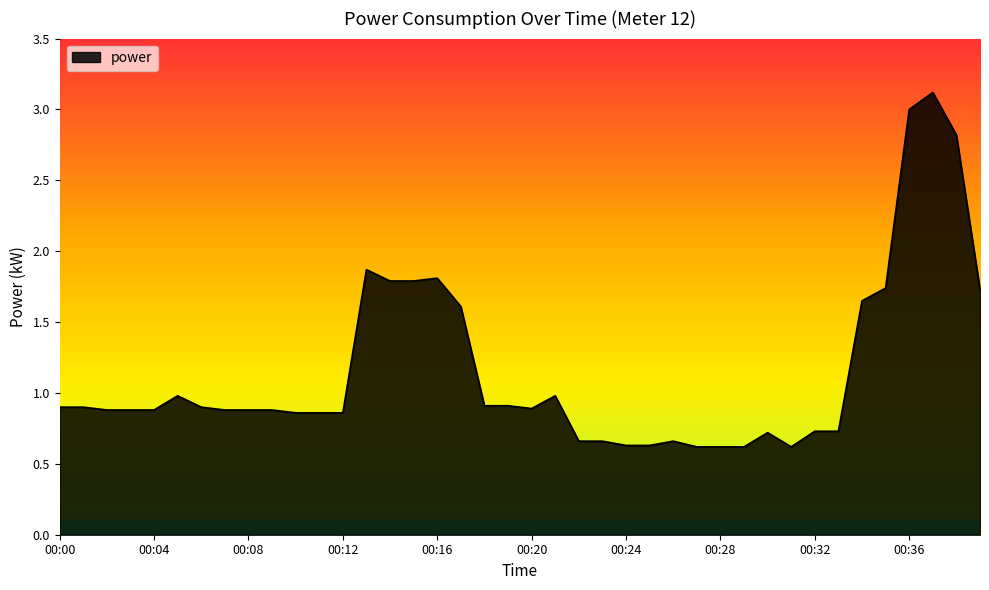

What is the greatest value displayed?

3.1